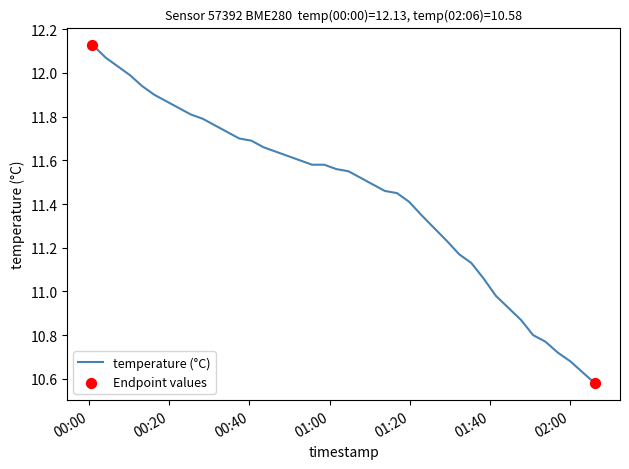

Is this an area chart (filled region under the line)?

No